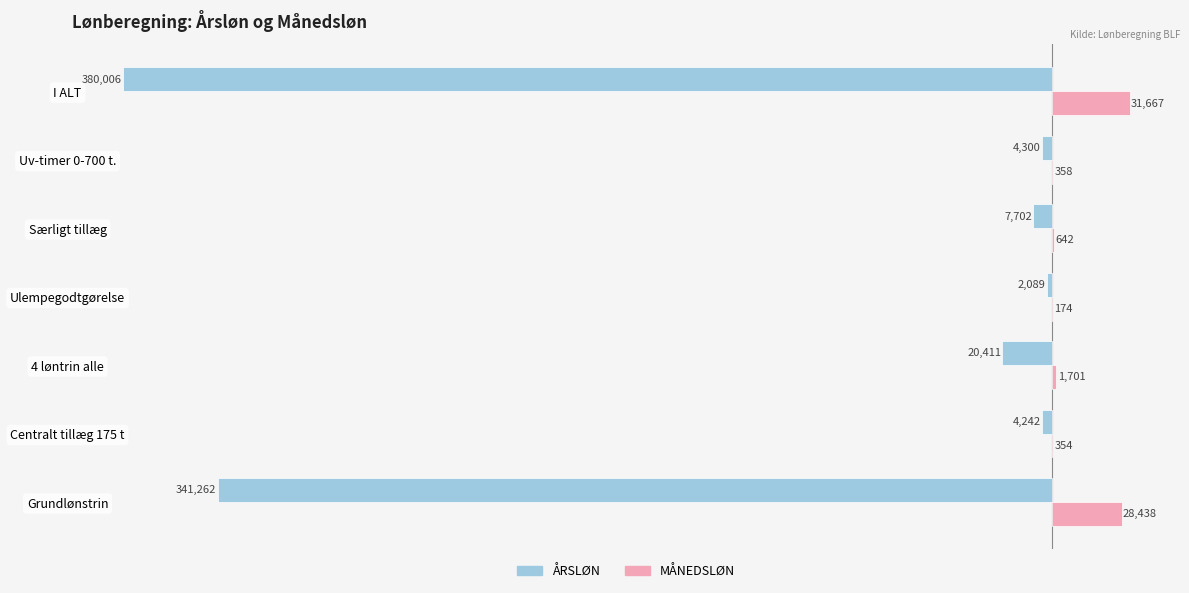

True or false: MÅNEDSLØN has a value of 641.8 at Særligt tillæg.

True